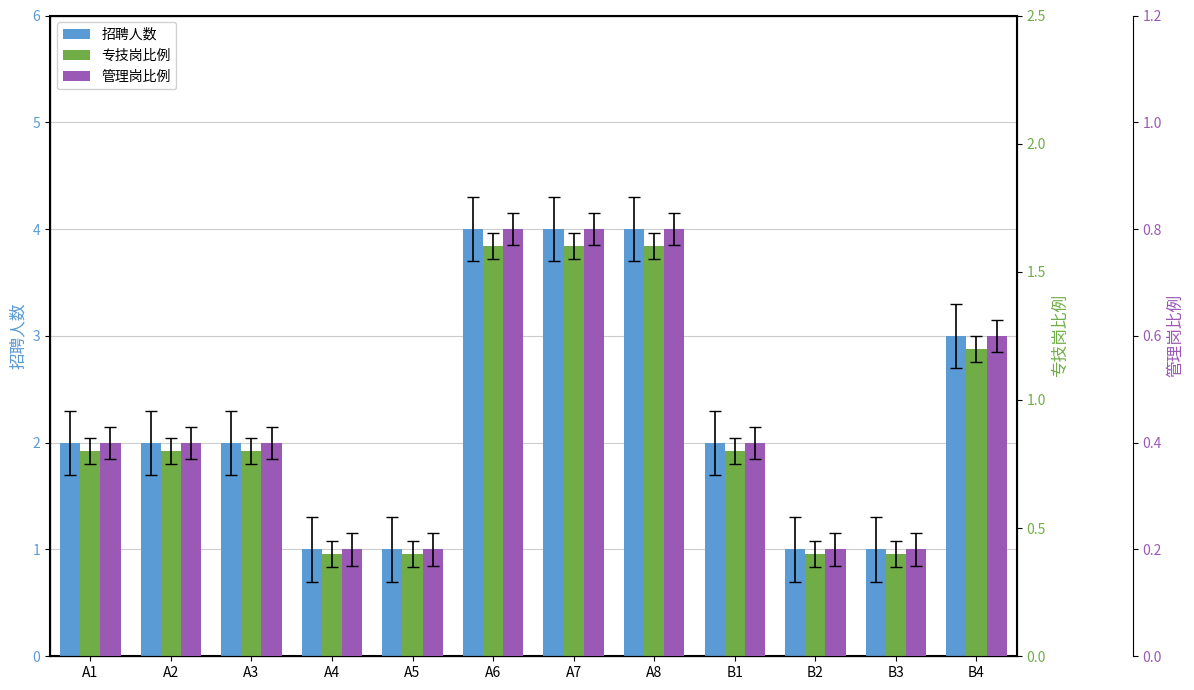

How many 专技岗比例 values are between 0 and 1?

8